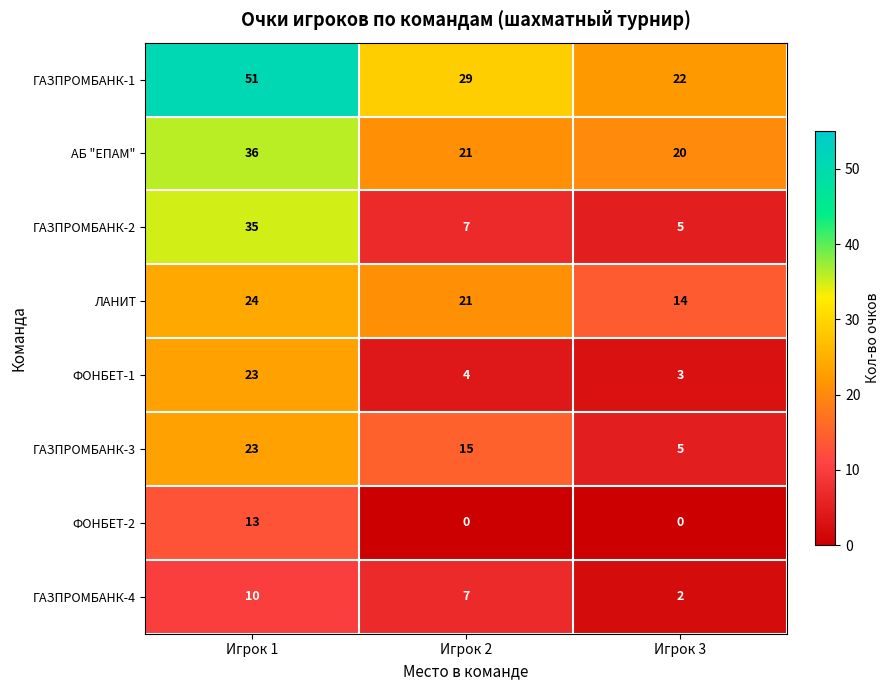

The ФОНБЕТ-2 series shows 7 at Игрок 2. True or false?

False